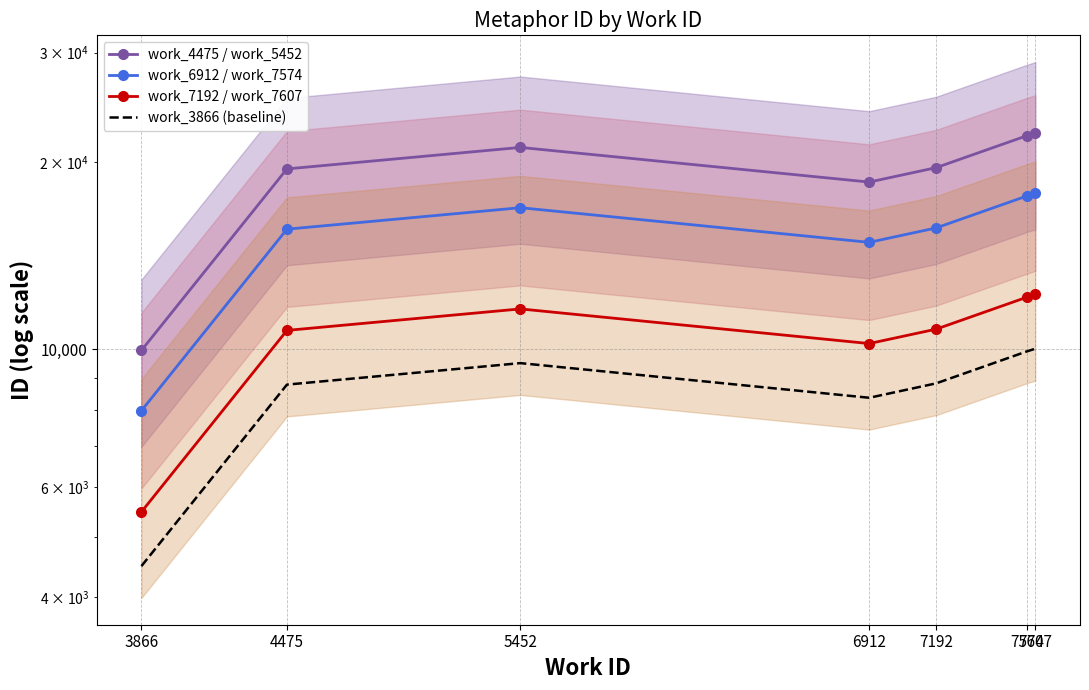

At which label does work_3866 (baseline) reach its peak?

7607